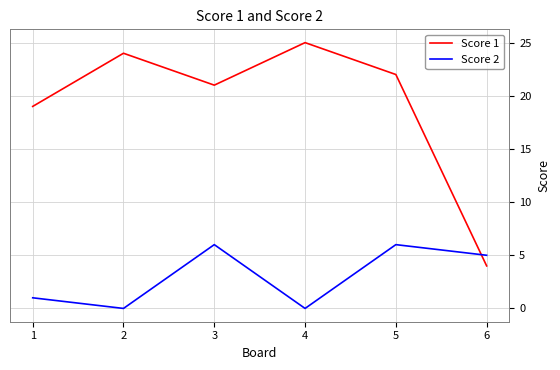

What is the greatest value displayed?

25